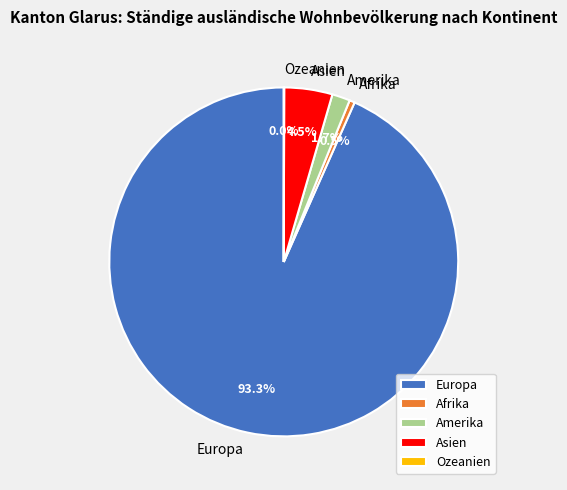

Does Afrika account for over 50% of the chart?

No